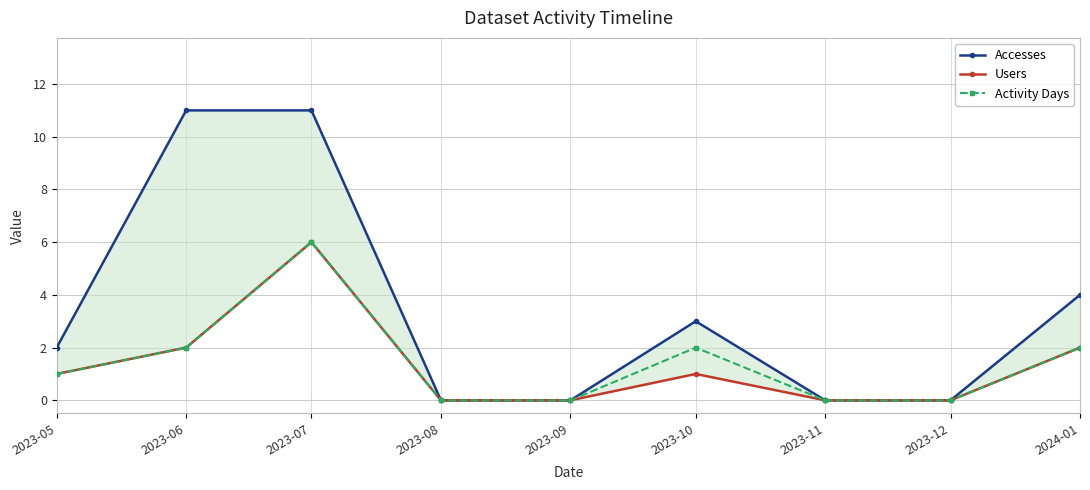

Reading left to right, what are all the values shown in this chart?

Accesses: 2	11	11	0	0	3	0	0	4
Users: 1	2	6	0	0	1	0	0	2
Activity Days: 1	2	6	0	0	2	0	0	2